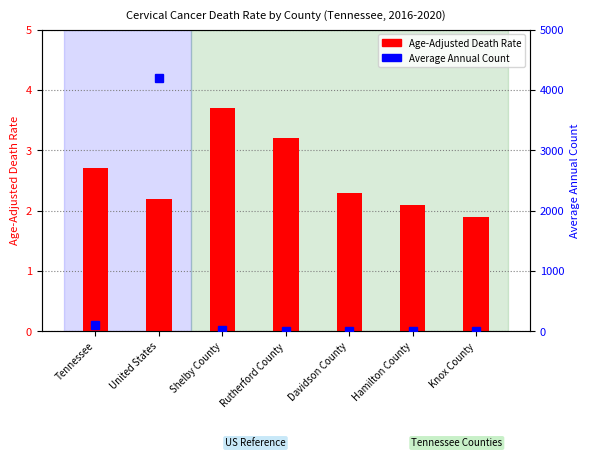

What is the spread (max minus min) of values at United States?

4188.8